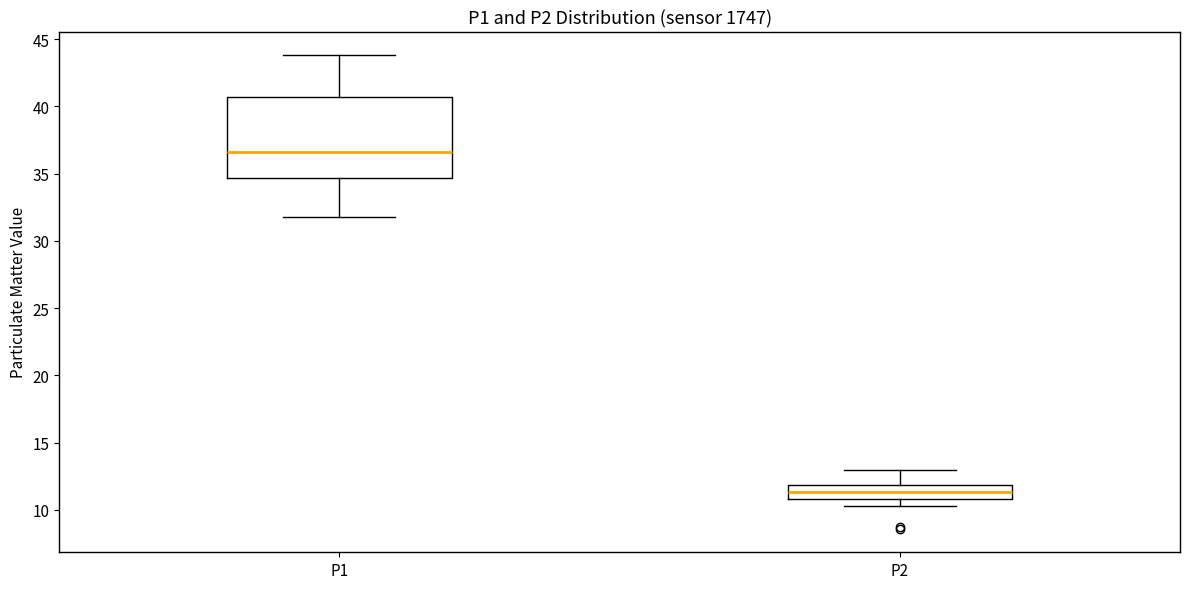

Reading left to right, read every box against the y-axis: the position of its median line, the range the box covers, and the ends of its whiskers. The values are not printed on the chart, so give them approximately, as read against the axis.

P1: median 36.5, box 34.5 to 40.5, whiskers 32.0 to 44.0
P2: median 11.5, box 11.0 to 12.0, whiskers 10.5 to 13.0